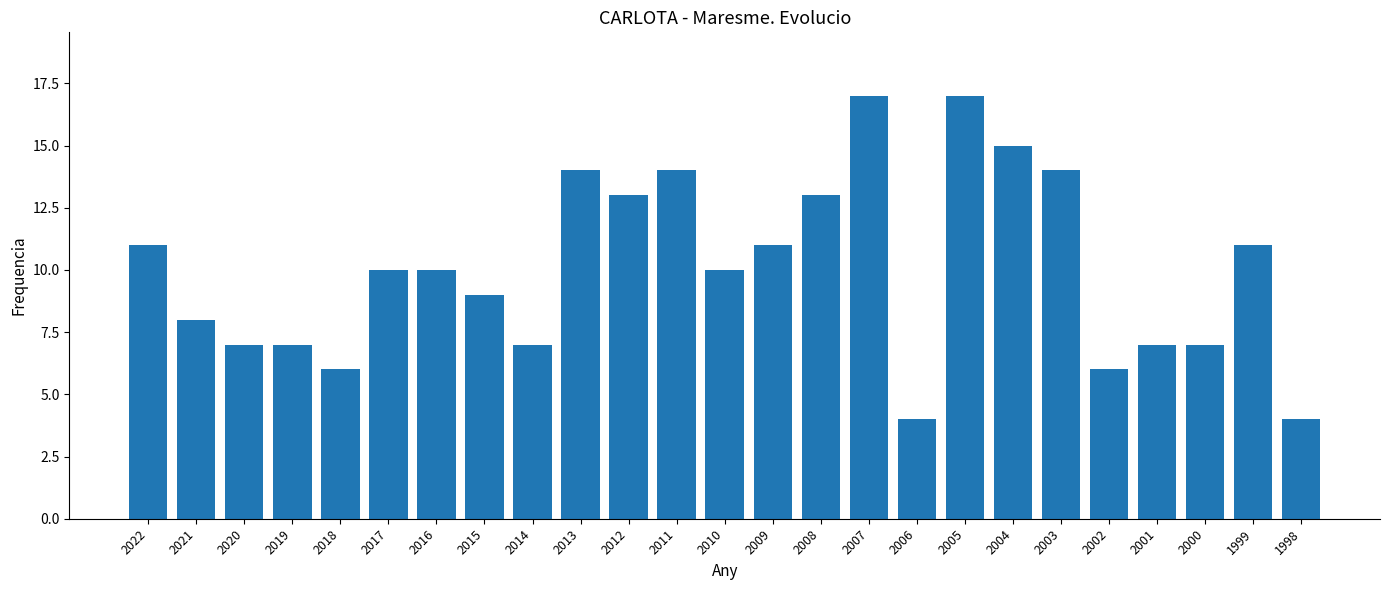

What is the change in value from 2020 to 2015?

+2